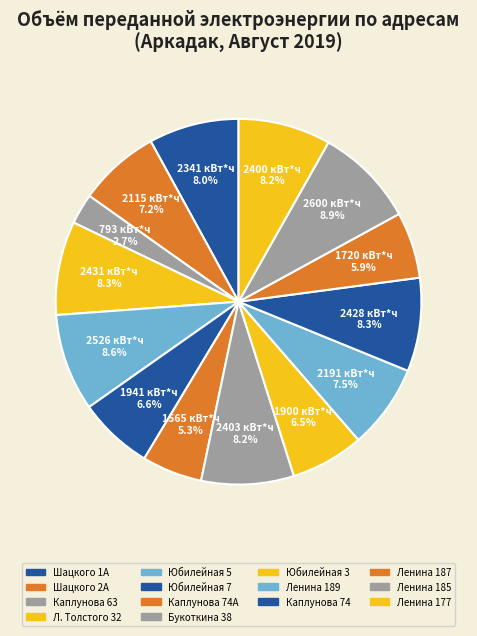

To the nearest percent, what percentage of the pie is Юбилейная 7?

7%